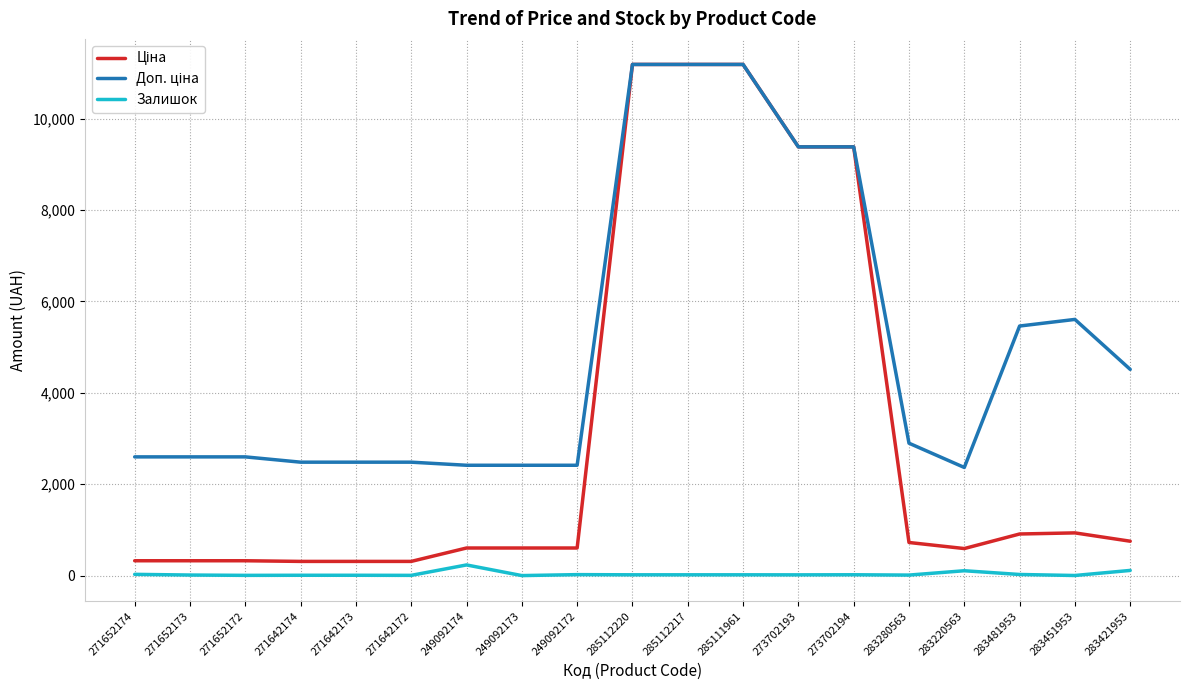

How many lines are shown in the chart?

3